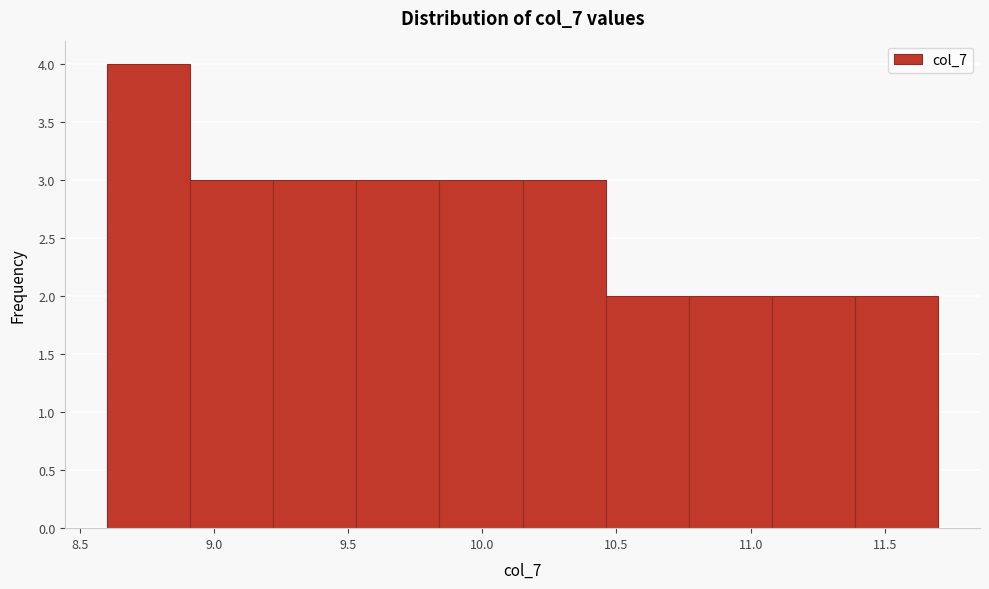

What is the height of the bar covering 10.46 to 10.77 on the x-axis? Neither the bar edges nor the heights are printed on the chart, so give them approximately, as read against the axes.

2